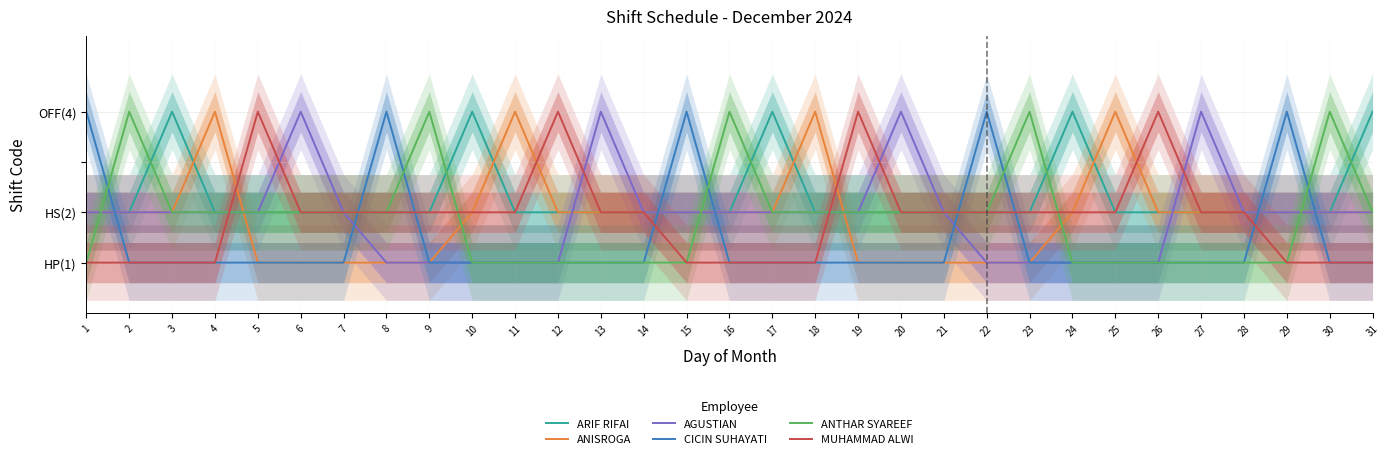

Which series changed the most between 11 and 25?

ARIF RIFAI